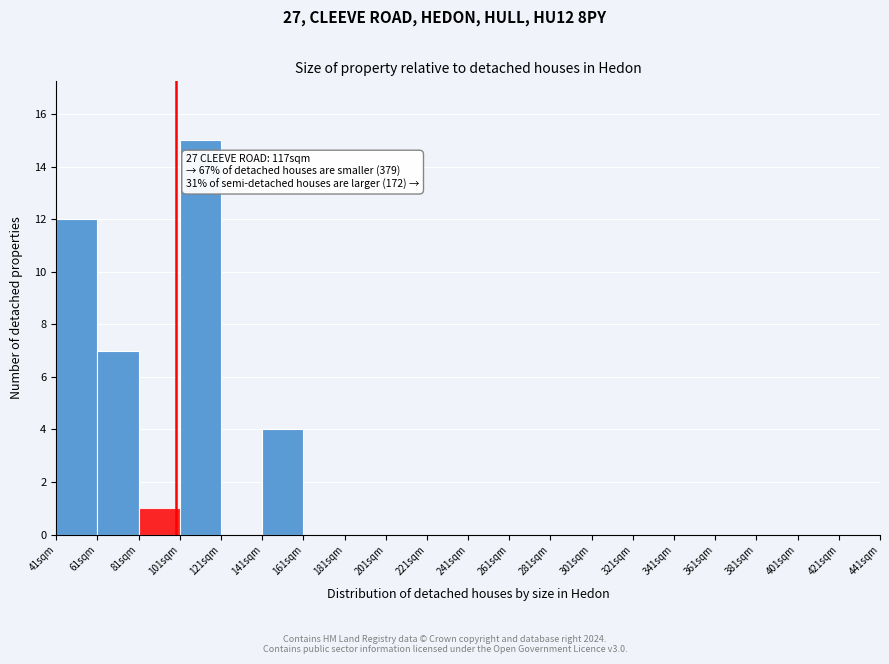

Over which range of the x-axis is the bar tallest?

101 to 121